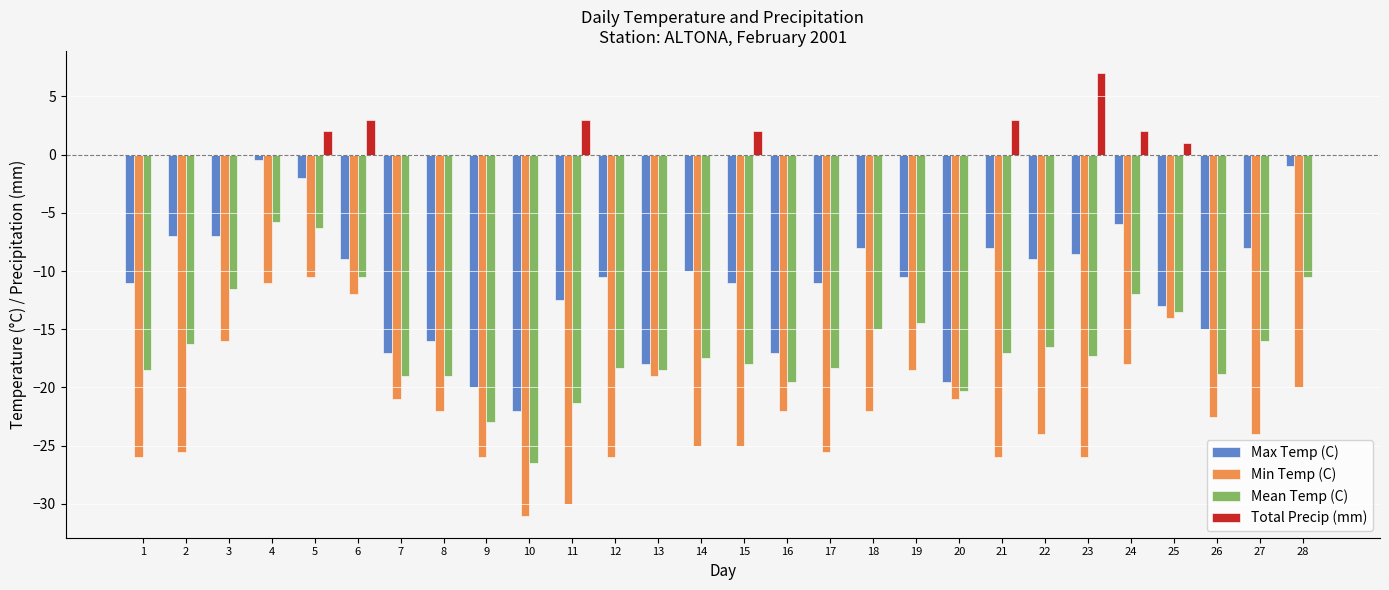

What is the total value across all series at 6?

-28.5